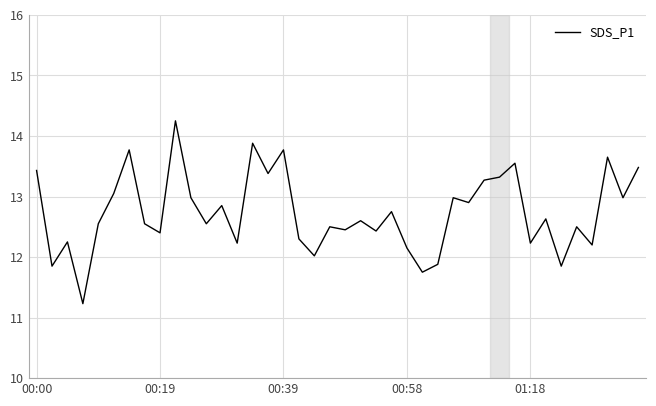

How many interior local valleys (lower than both neighbors) does the data have?

15